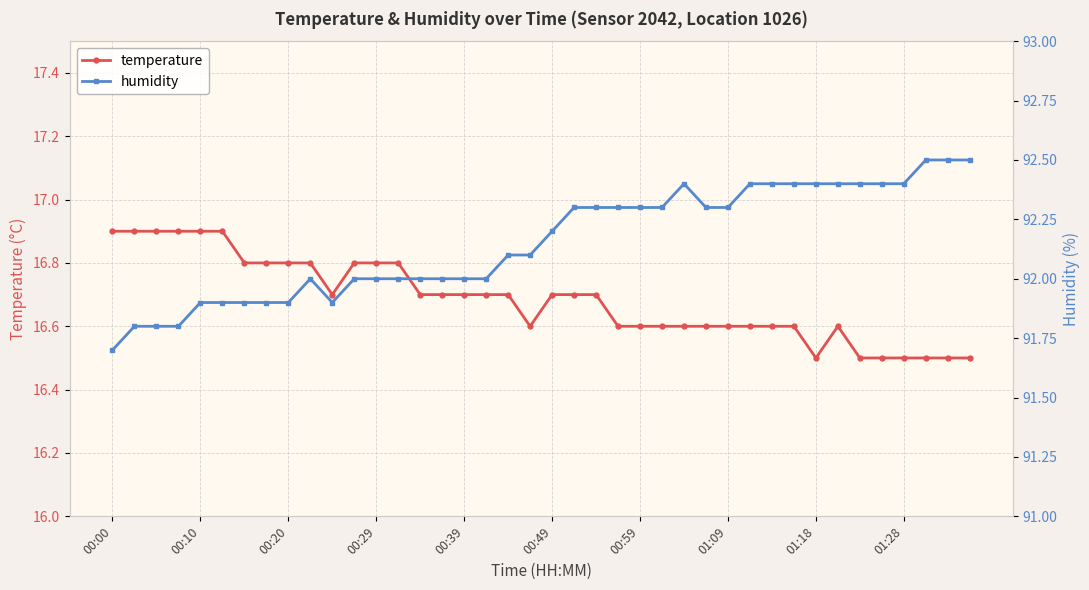

True or false: temperature has a value of 16.9 at 00:00.

True